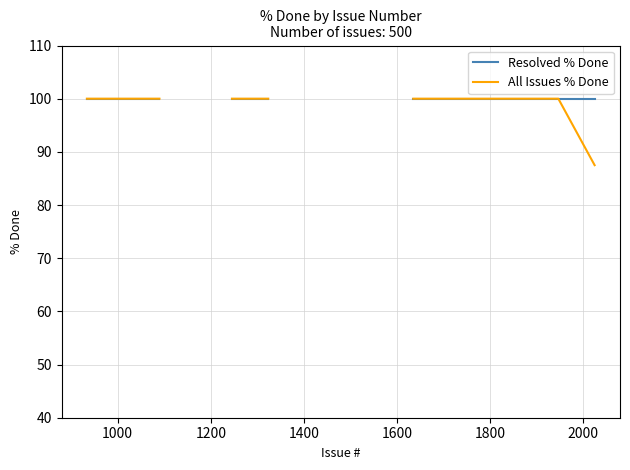

What is the highest value of the Resolved % Done series?

100.0